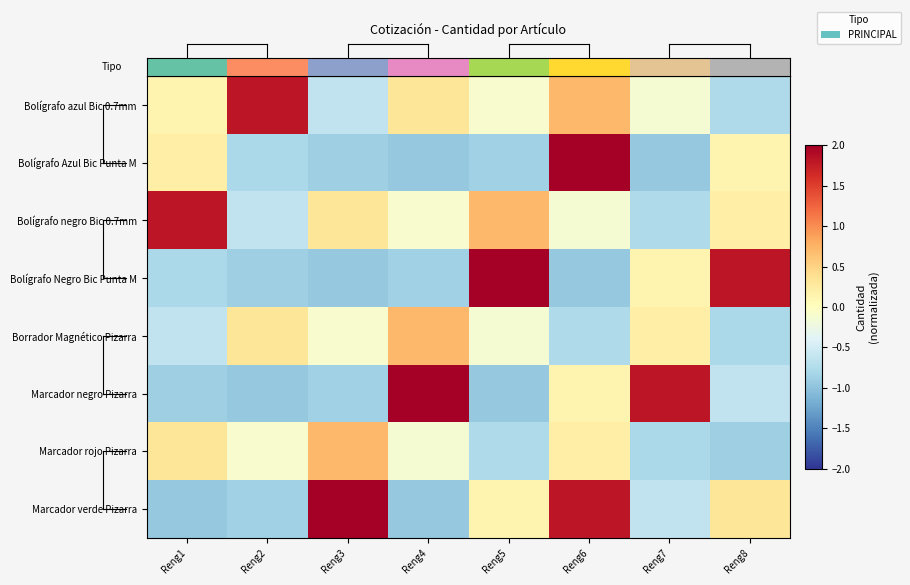

Count the number of categories in the chart.

8